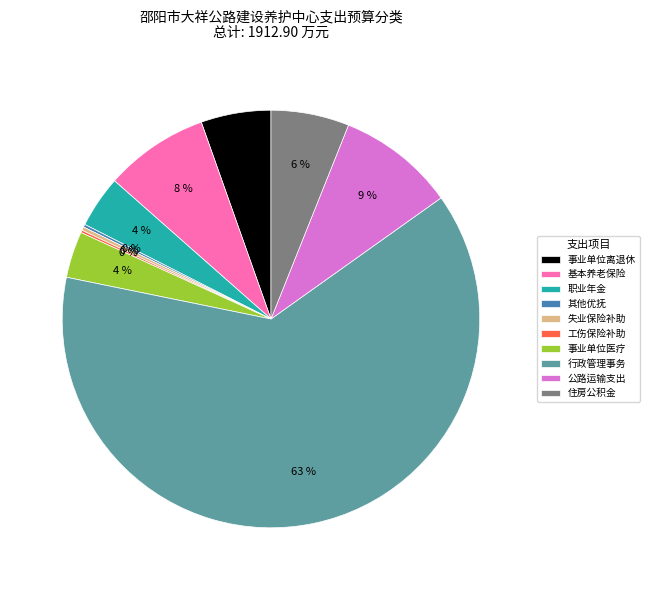

To the nearest percent, what is the combined percentage of 公路运输支出 and 职业年金?

13%